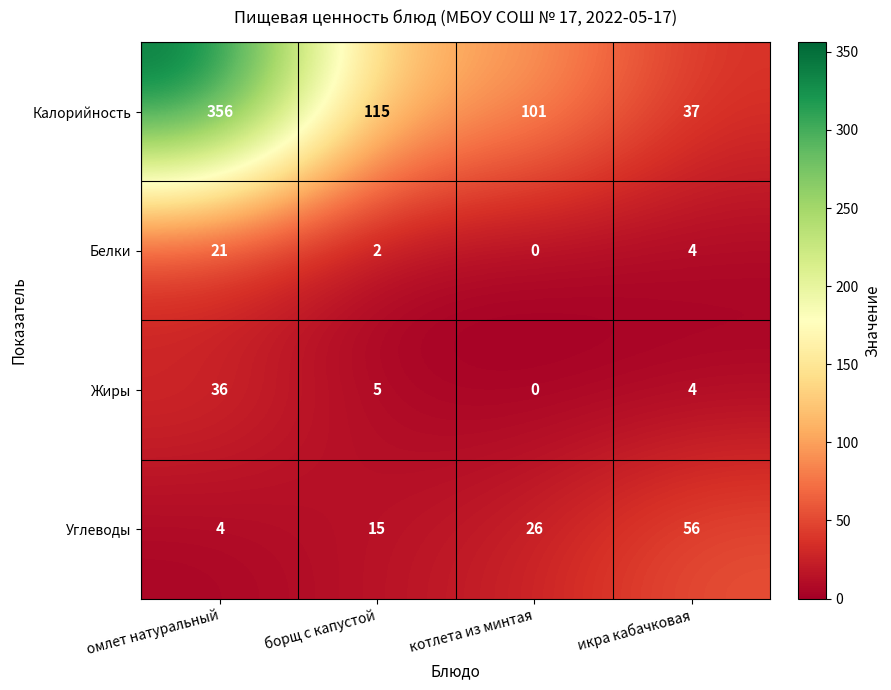

What is the total value across all series at котлета из минтая?

127